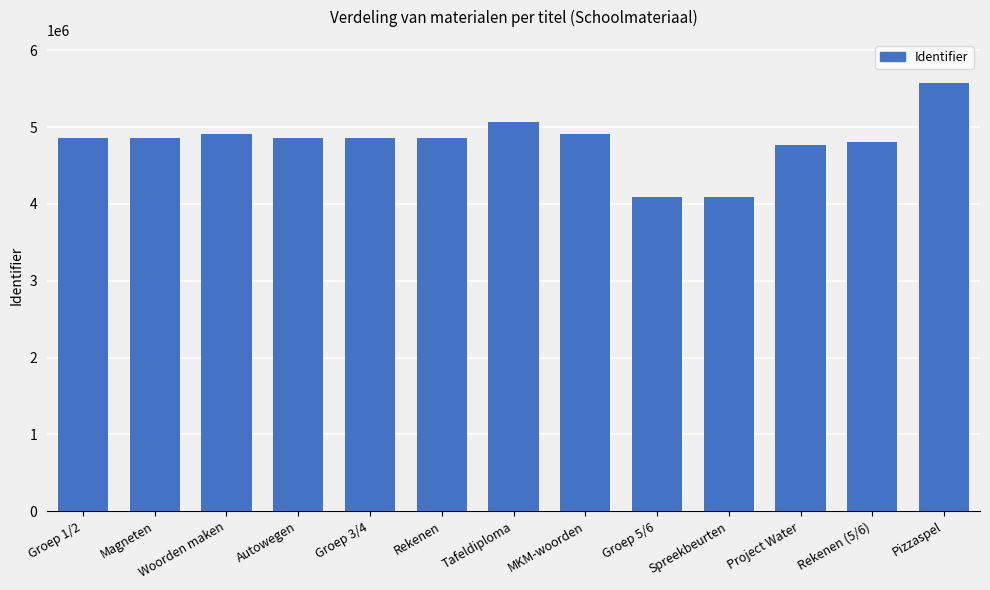

What is the change in value from Magneten to MKM-woorden?

+54787